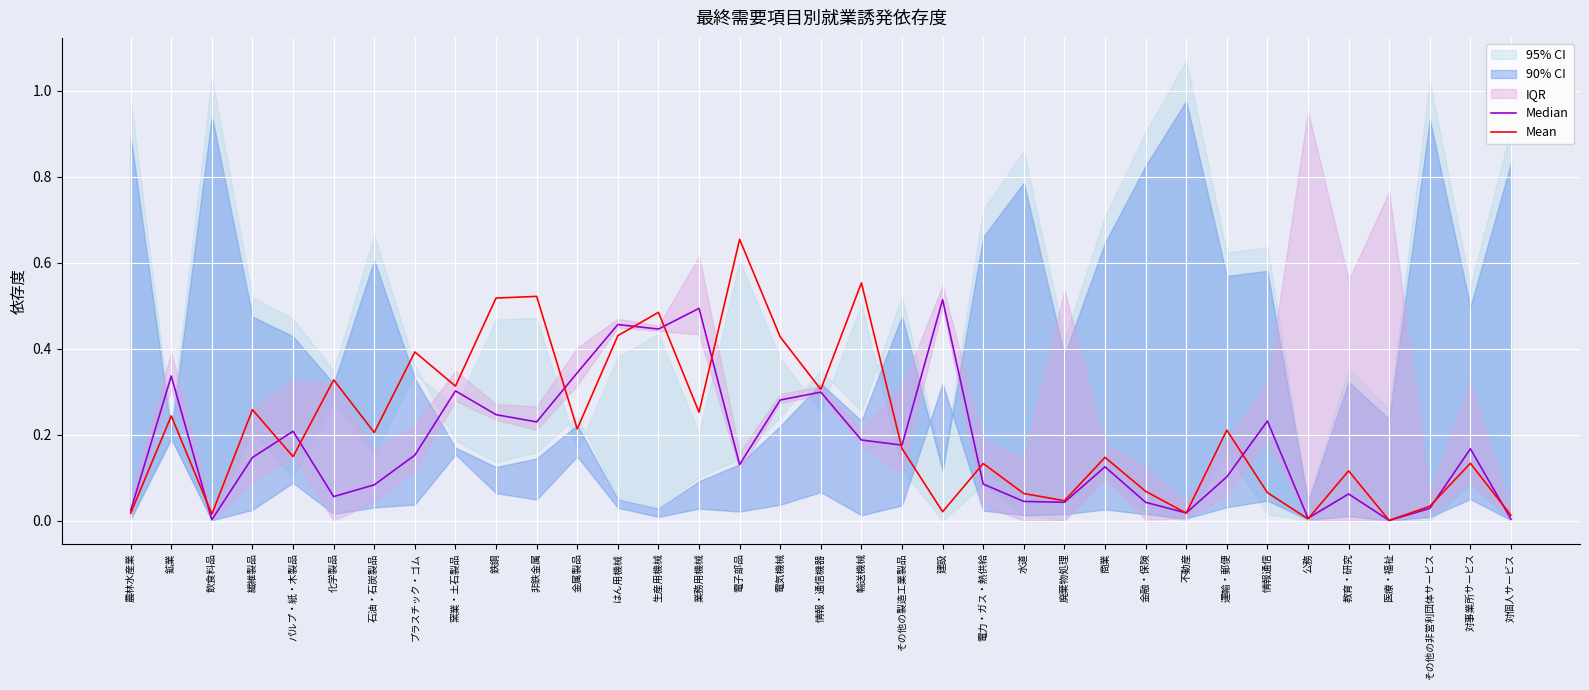

Is the value of Mean at 商業 greater than the value of Median at プラスチック・ゴム?

No